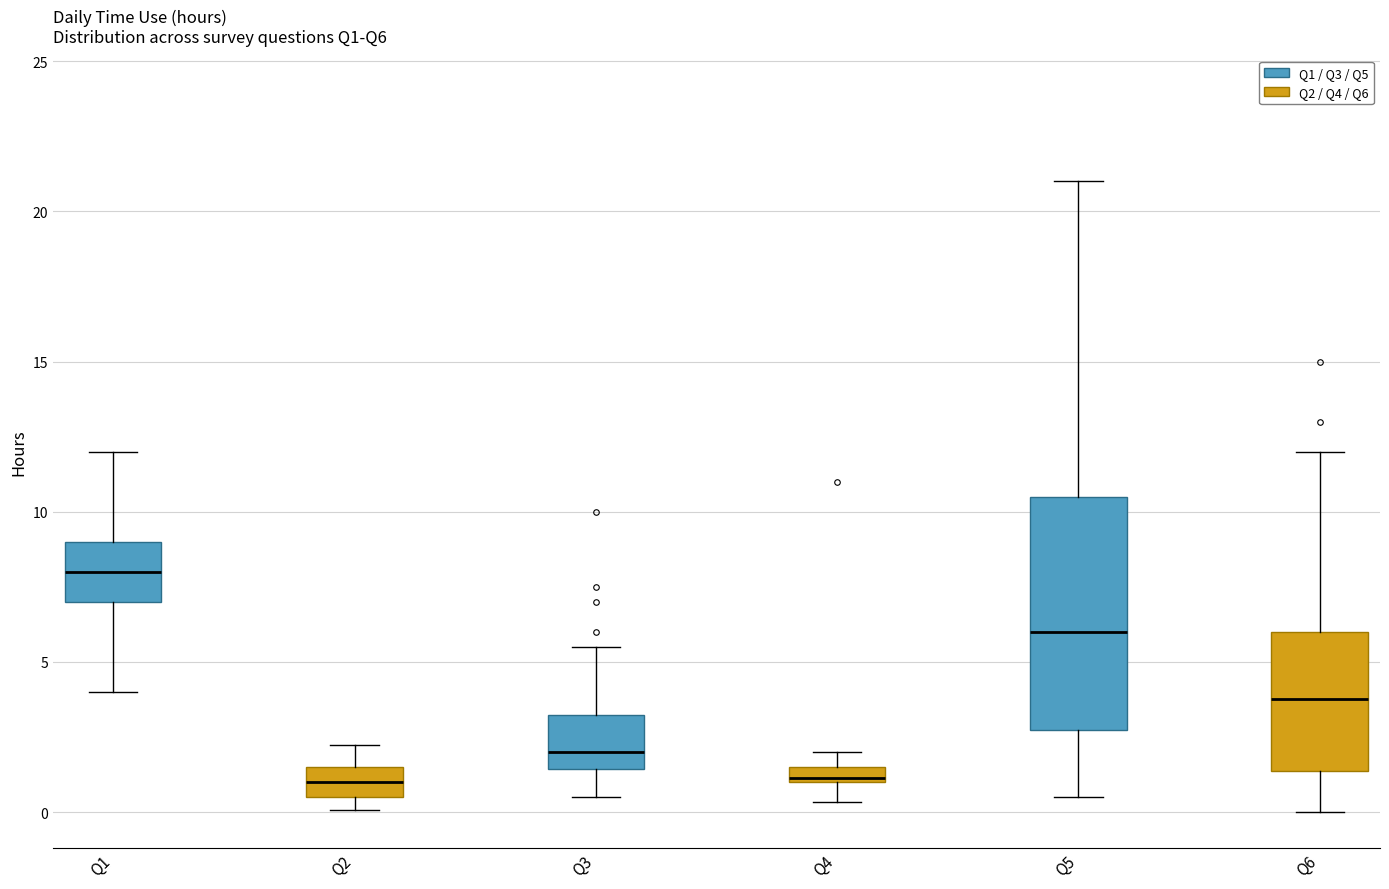

Which box is the tallest, from its lower edge to its upper edge?

Q5